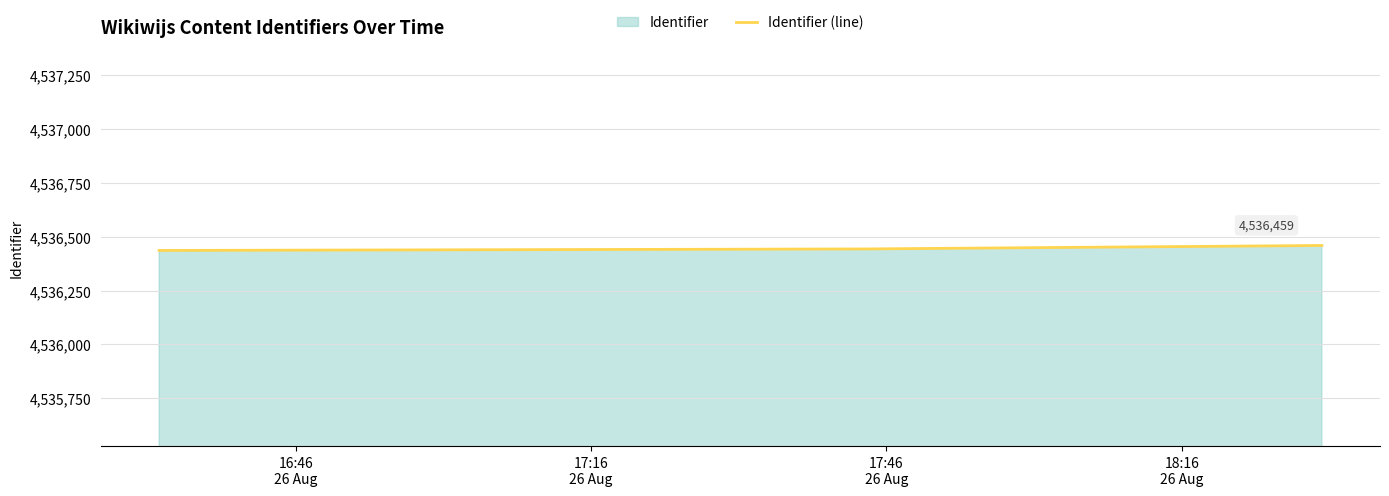

What is the smallest value displayed?

4536436